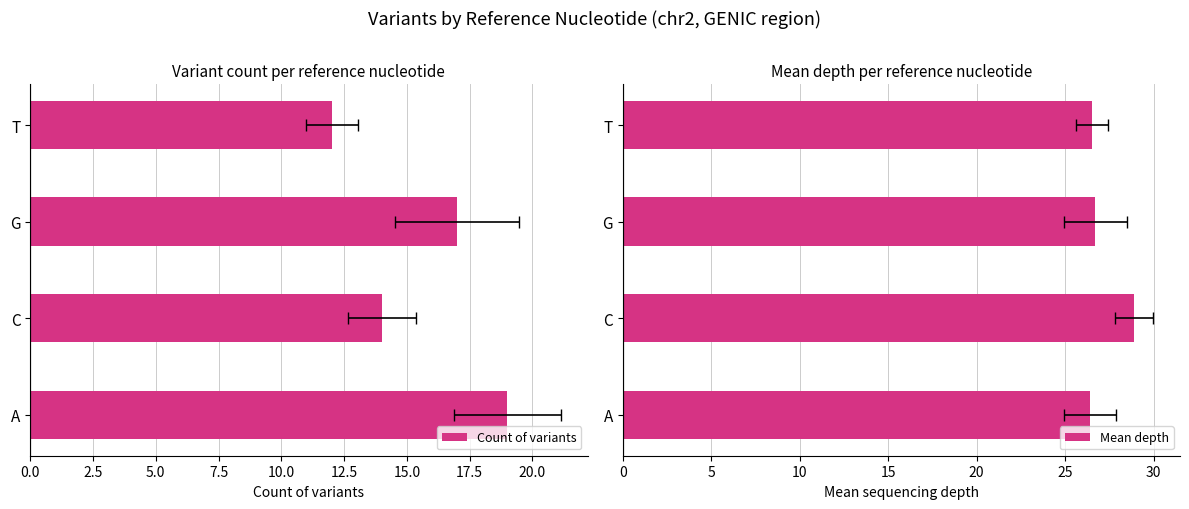

What are all the series names shown in the legend?

Count of variants, Mean depth